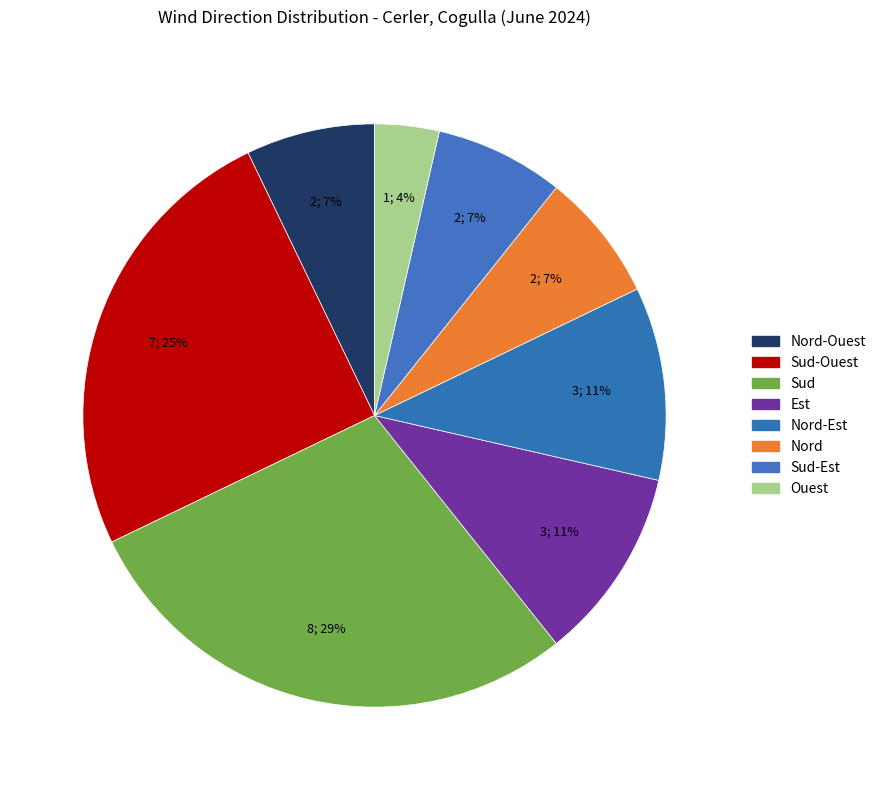

Which category has the smallest portion of the pie?

Ouest